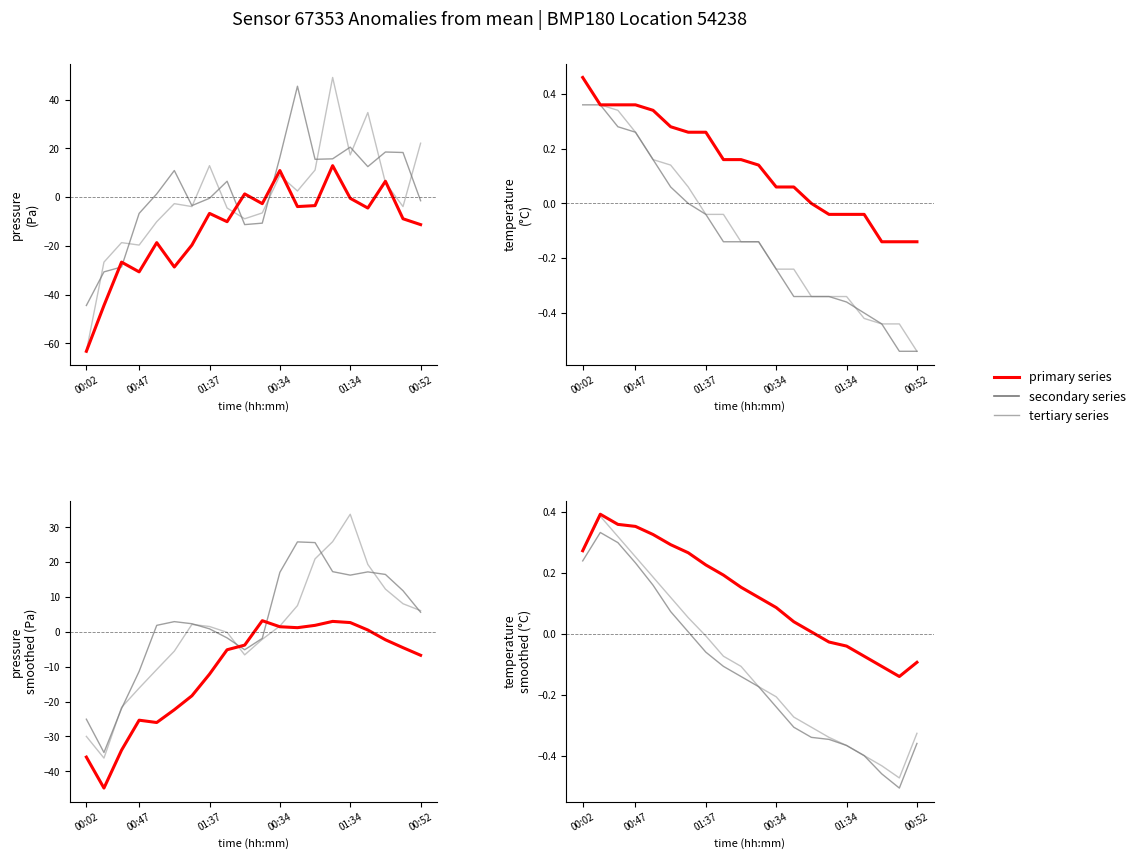

What is the maximum value for series_1?

0.4